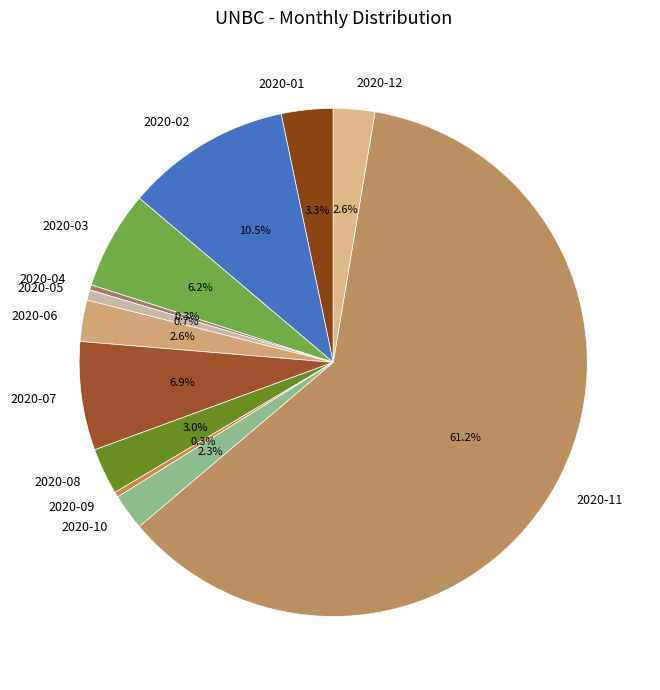

Is there a majority slice in this chart?

Yes